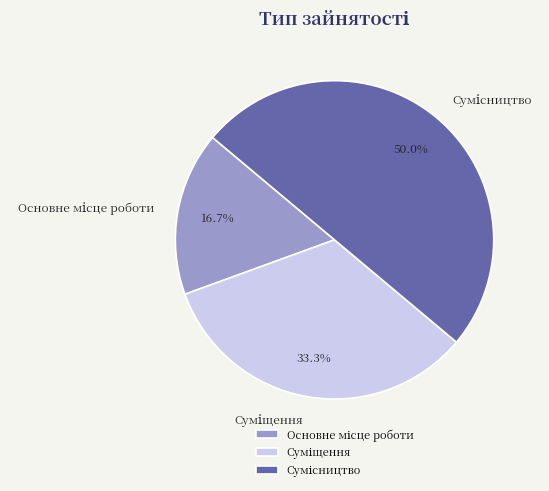

Is there a majority slice in this chart?

No